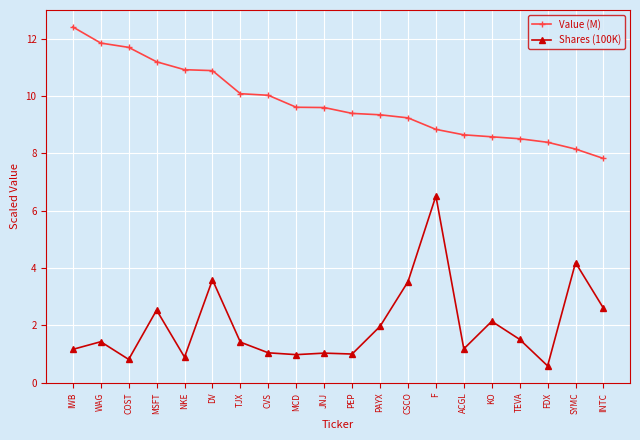

At which label does Shares (100K) first exceed 1?

IWB